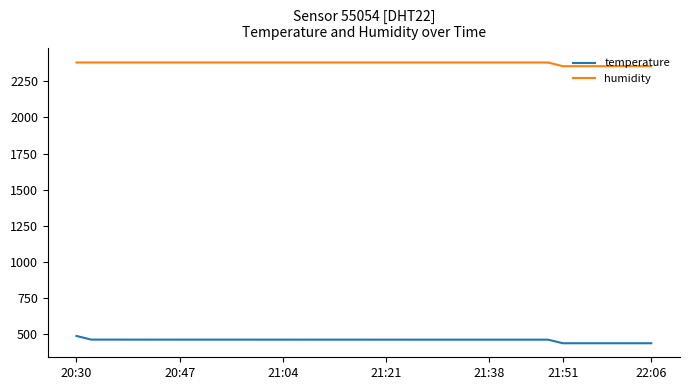

Which series has the largest range (max minus min)?

temperature